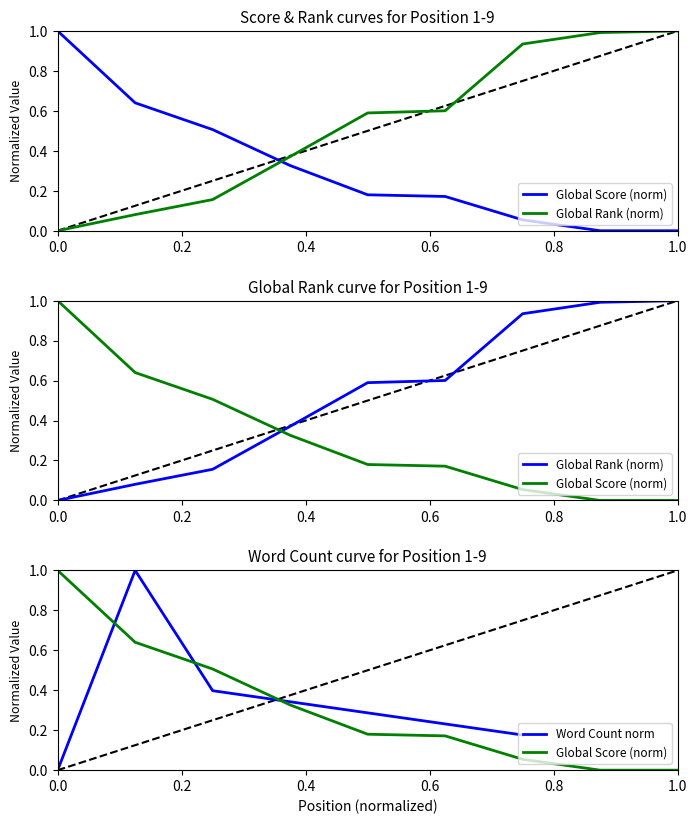

Which series has the largest total across all categories?

Global Rank